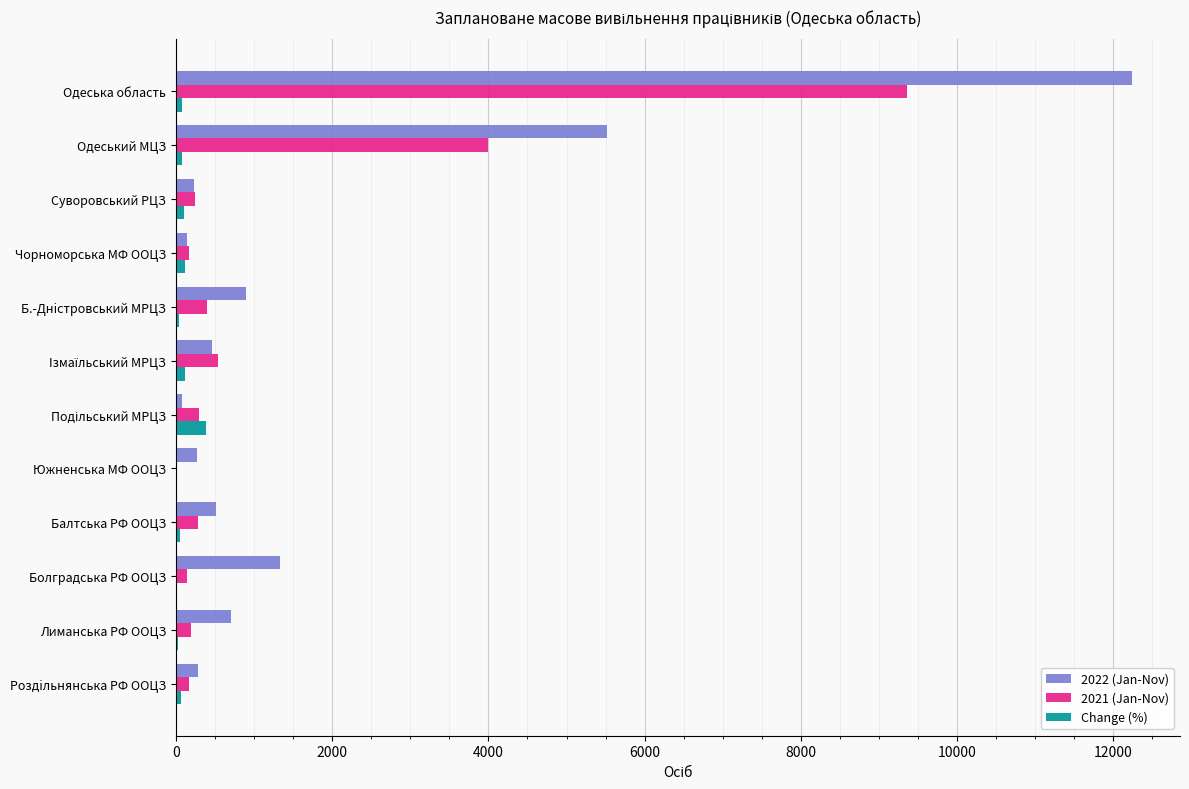

Which series has the largest total across all categories?

2022 (Jan-Nov)